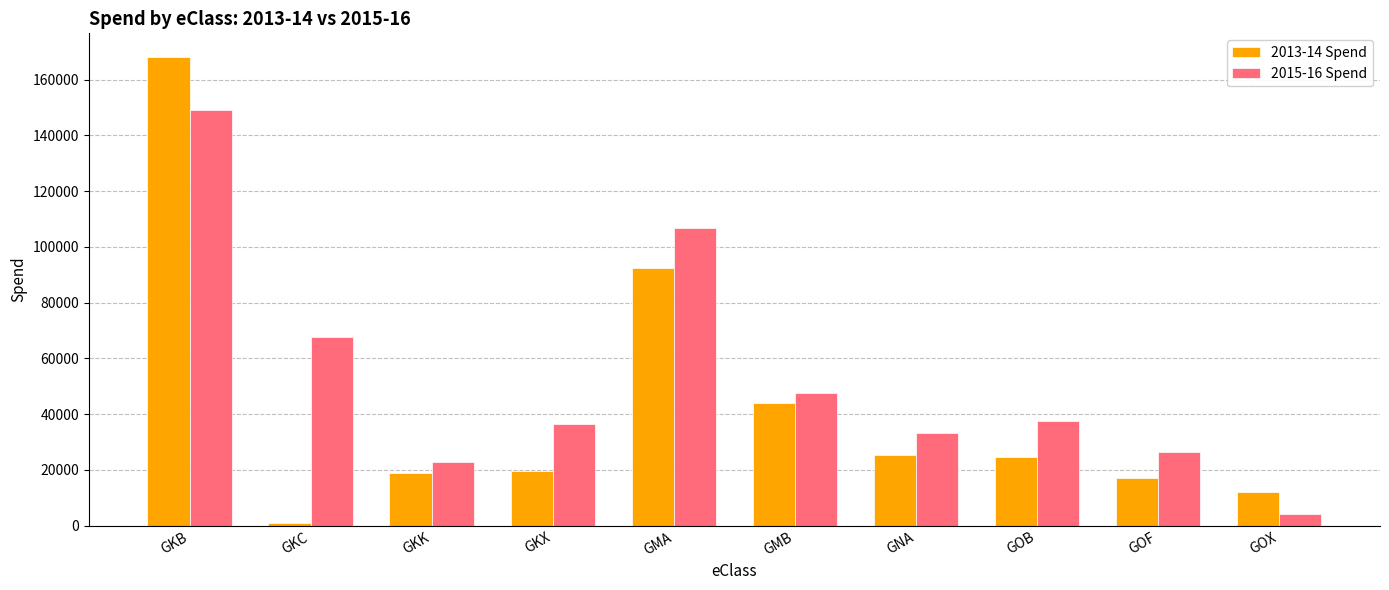

Which series changed the most between GKB and GMA?

2013-14 Spend